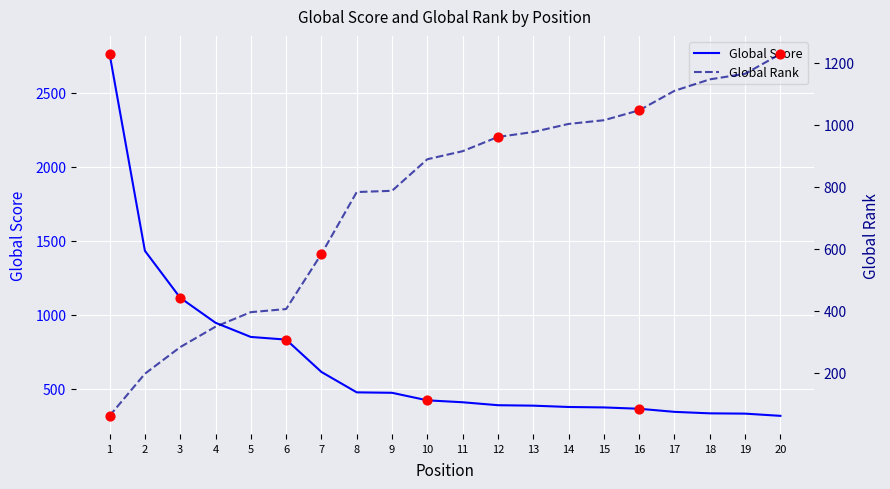

Which series has the widest spread of Y values?

Global Score